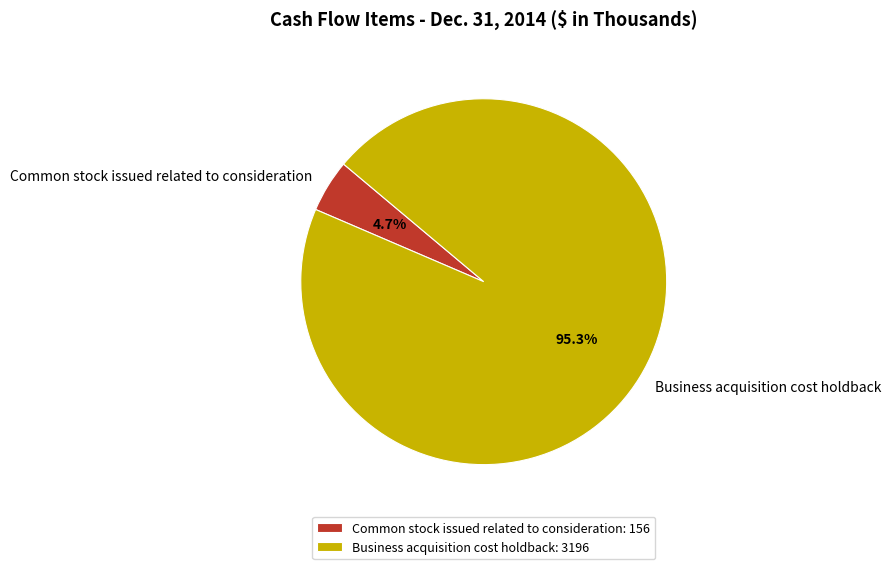

Which has a higher value, Common stock issued related to consideration or Business acquisition cost holdback?

Business acquisition cost holdback